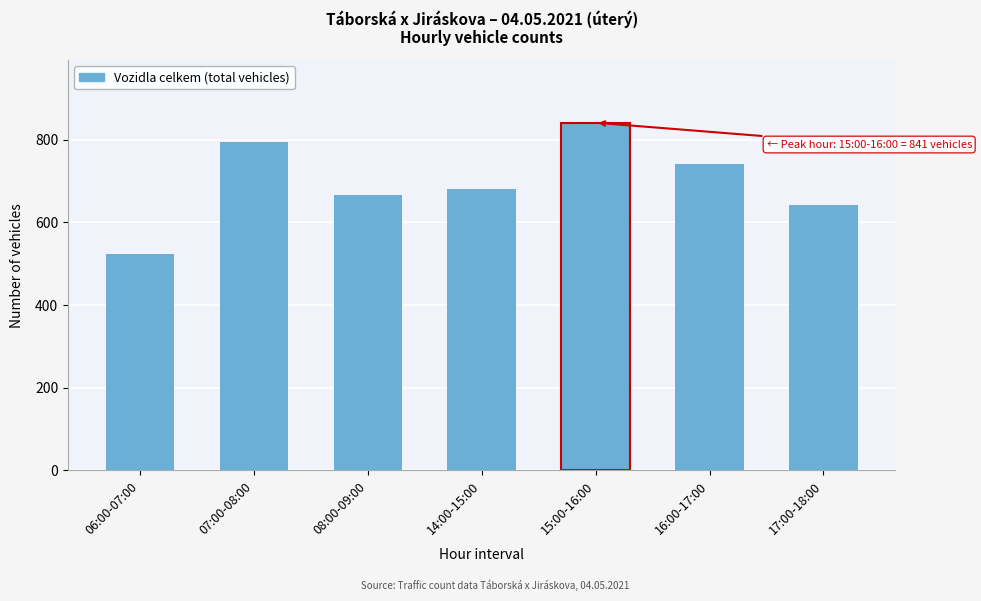

Reading right to left, what are all the values shown in this chart?

641	740	841	681	667	794	524